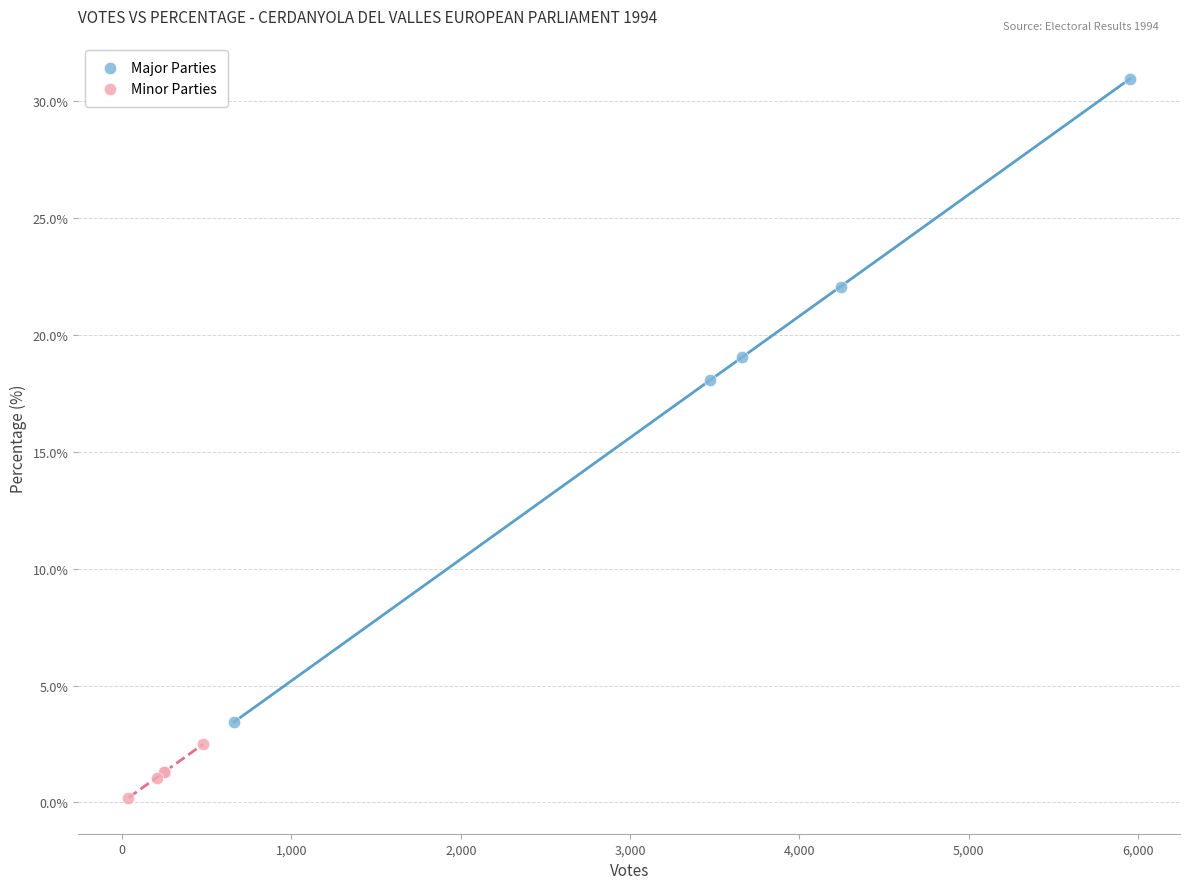

What are all the series names shown in the legend?

Major Parties, Minor Parties